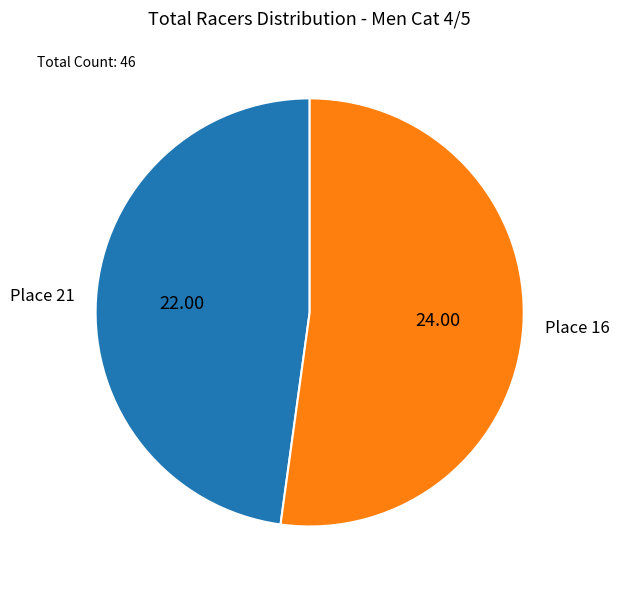

How many slices are in this pie chart?

2